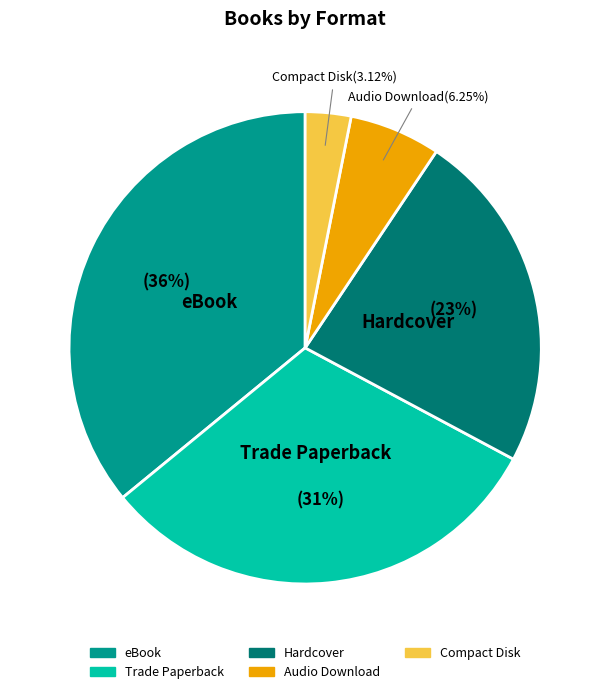

Does Trade Paperback represent more than half of the total?

No